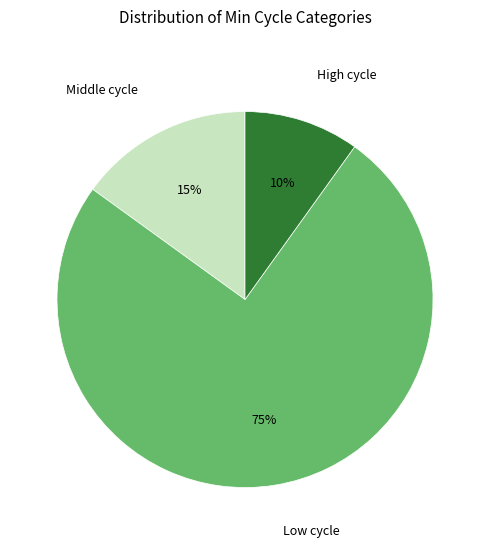

Is there any slice that represents more than half of the pie?

Yes